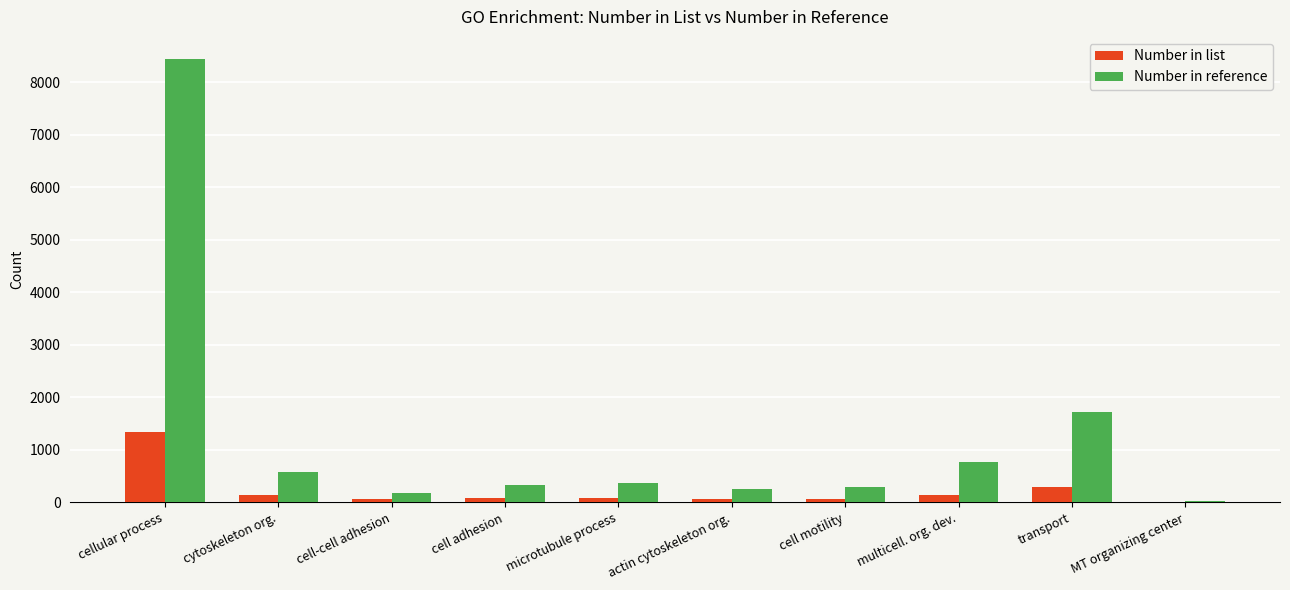

Is the value of Number in list at cellular process greater than the value of Number in reference at transport?

No